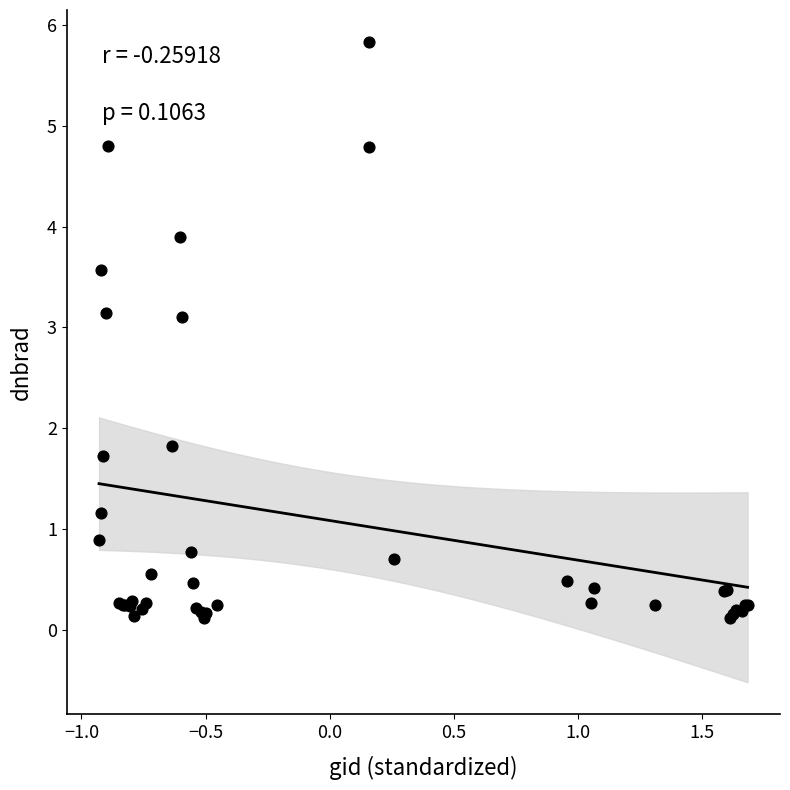

What Y value in the scatter plot is closest to 2?

1.8